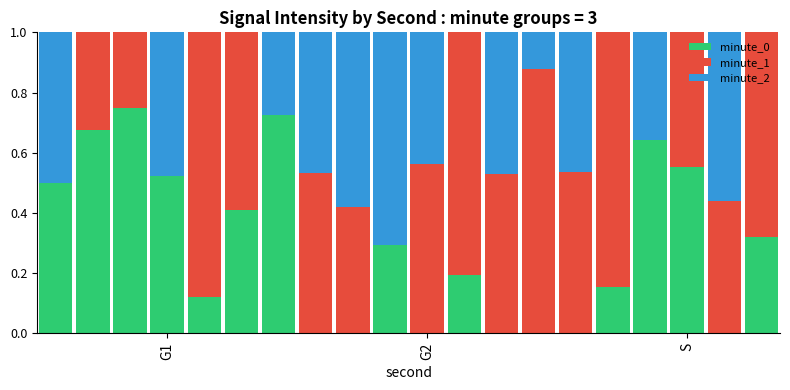

What are all the series names shown in the legend?

minute_0, minute_1, minute_2